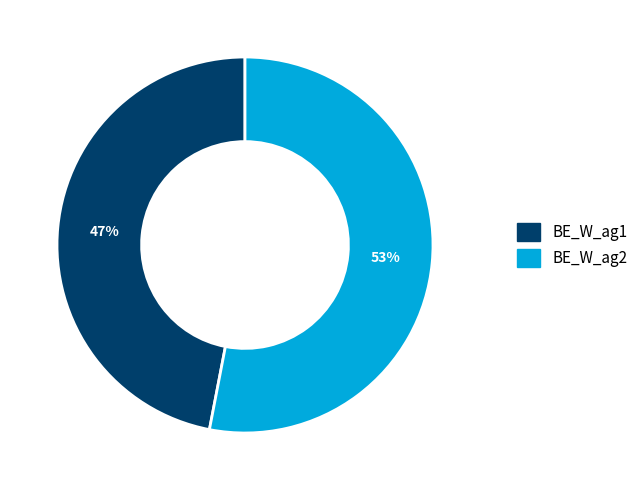

How many slices are in this pie chart?

2